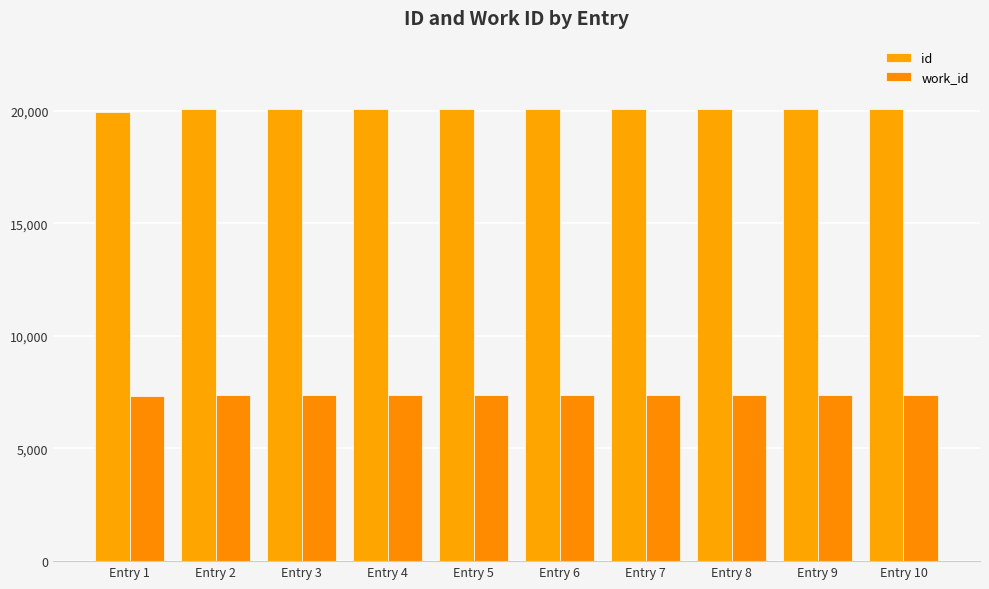

Count the number of data series in this chart.

2